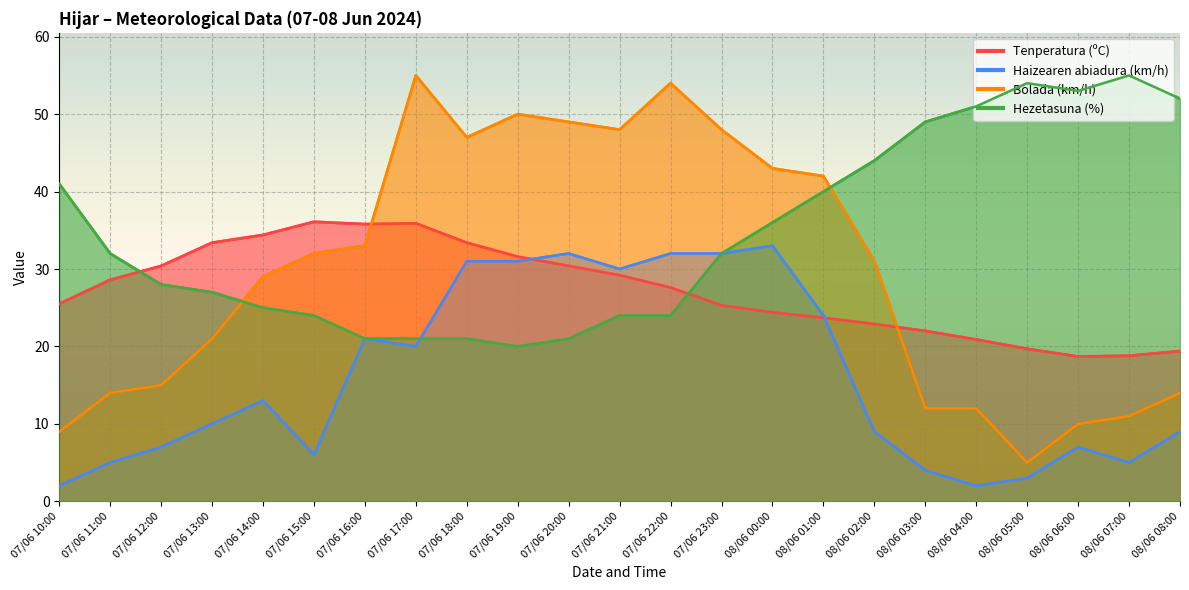

What is the sum of the Bolada (km/h) values at 08/06 06:00 and 08/06 00:00?

53.0